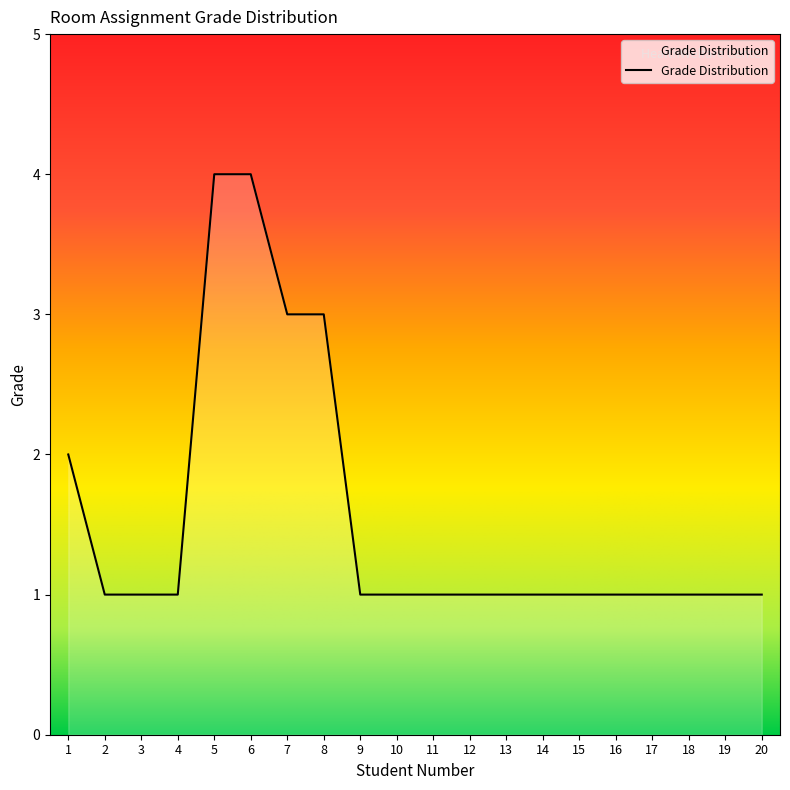

What is the change in value from 4 to 7?

+2